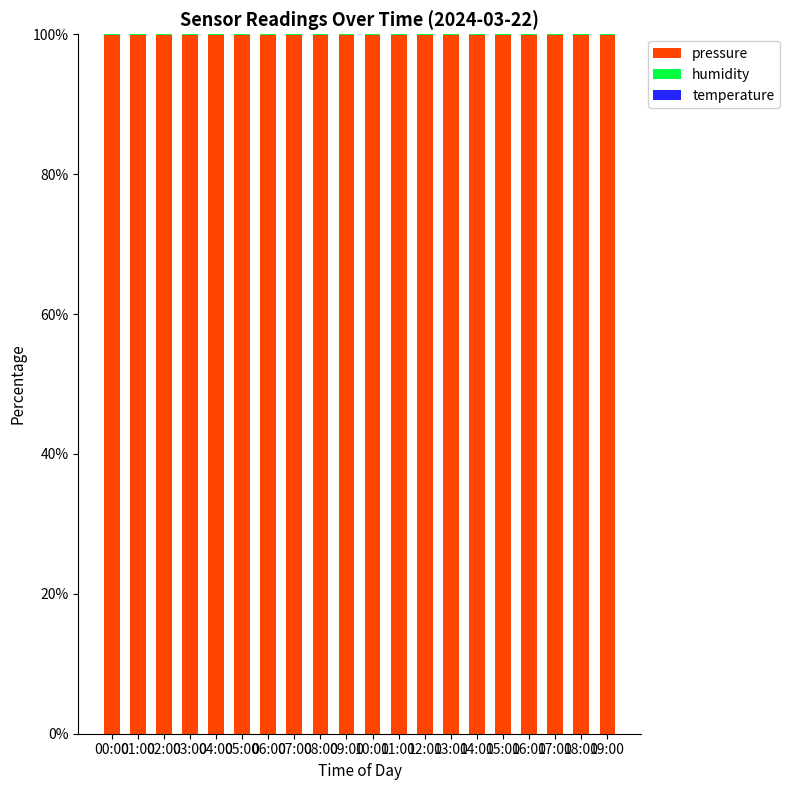

Are the bars horizontal?

No